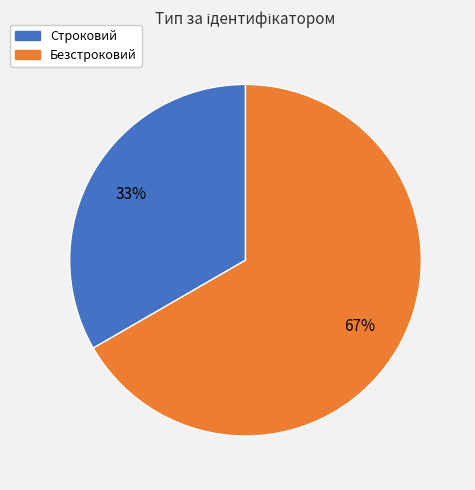

The Безстроковий slice represents 80% of the pie. True or false?

False